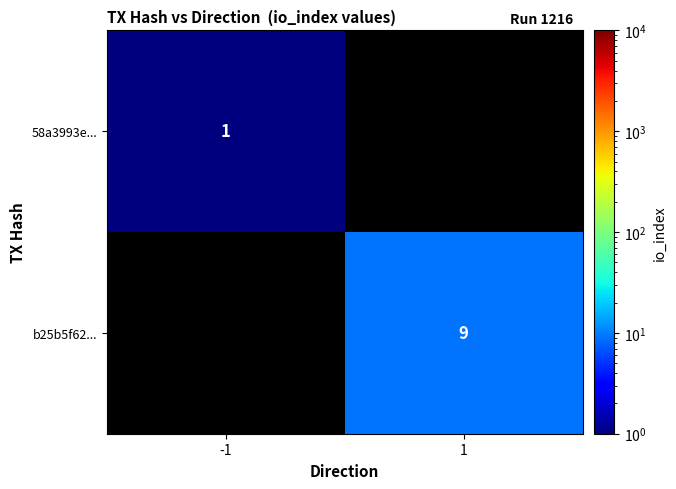

True or false: b25b5f62... has a value of 3 at 1.

False